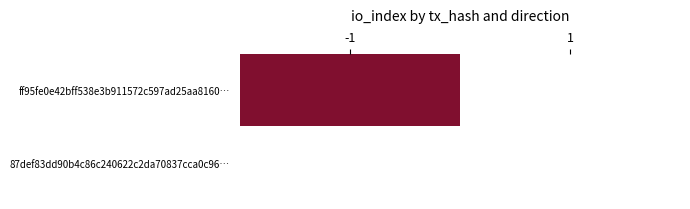

Rank the series by their maximum value, from lowest to highest.

87def83dd90b4c86c240622c2da70837cca0c96…, ff95fe0e42bff538e3b911572c597ad25aa8160…